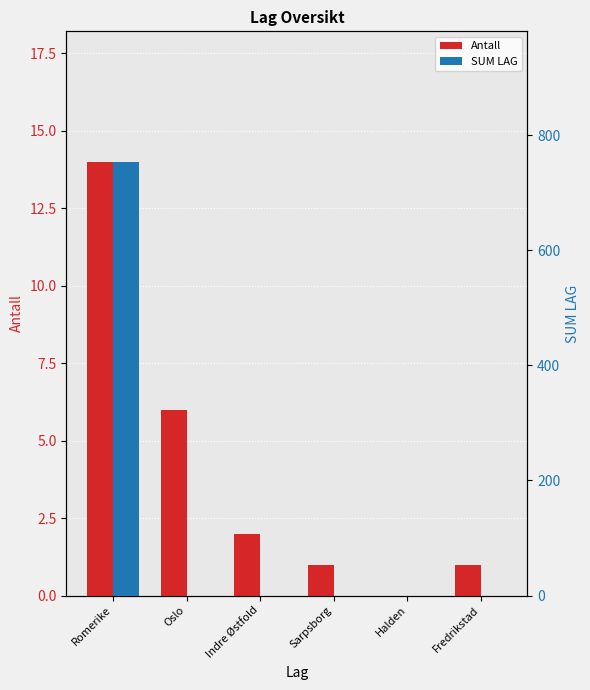

At how many categories does at least one series exceed 310?

1